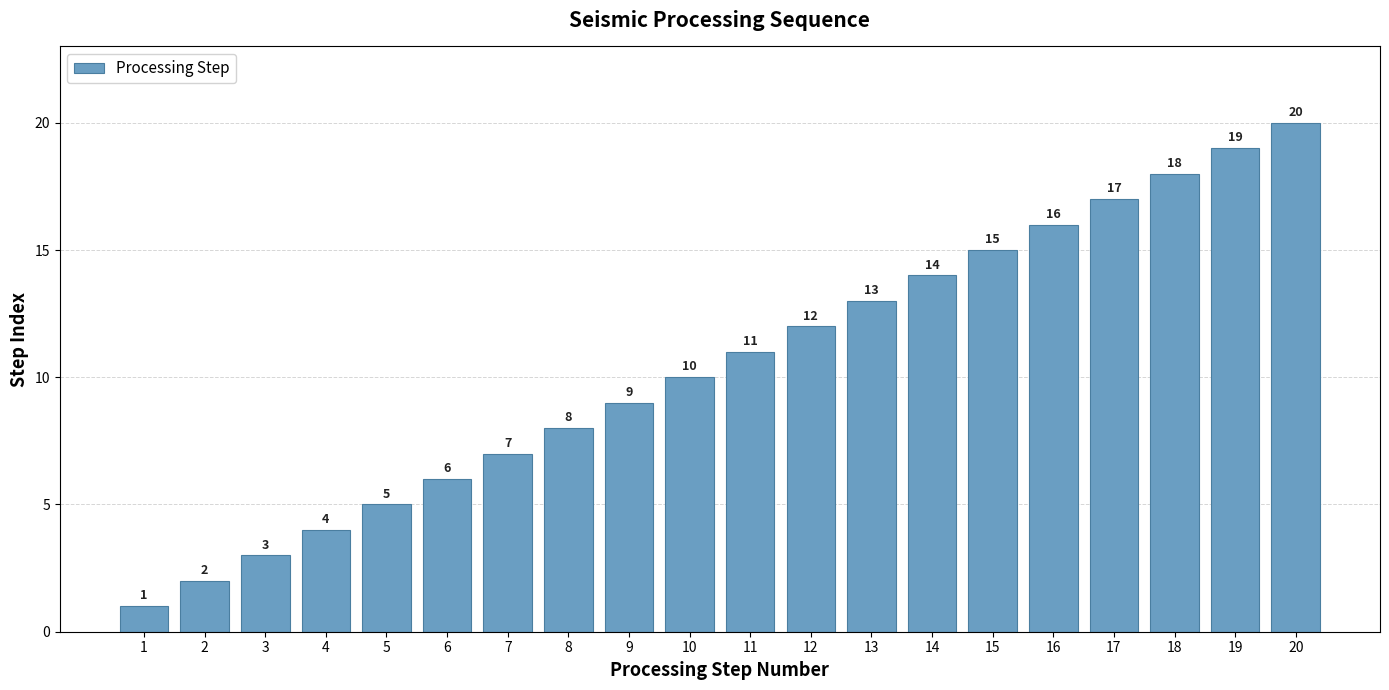

Is it true that the value at 18 is 18?

True